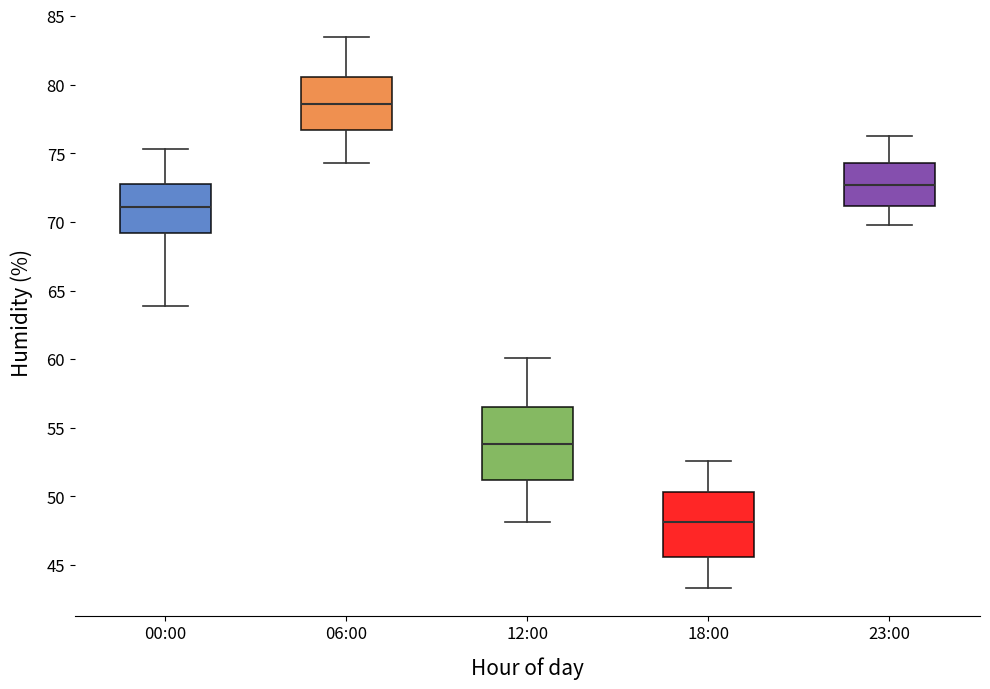

Reading left to right, transcribe this box plot: for each box, give where its median line is, the range the box spans, and where its two whiskers end, as read against the y-axis. The values are not printed on the chart, so give them approximately, as read against the axis.

00:00: median 71.0, box 69.0 to 73.0, whiskers 64.0 to 75.5
06:00: median 78.5, box 76.5 to 80.5, whiskers 74.5 to 83.5
12:00: median 54.0, box 51.0 to 56.5, whiskers 48.0 to 60.0
18:00: median 48.0, box 45.5 to 50.5, whiskers 43.5 to 52.5
23:00: median 72.5, box 71.0 to 74.5, whiskers 70.0 to 76.5